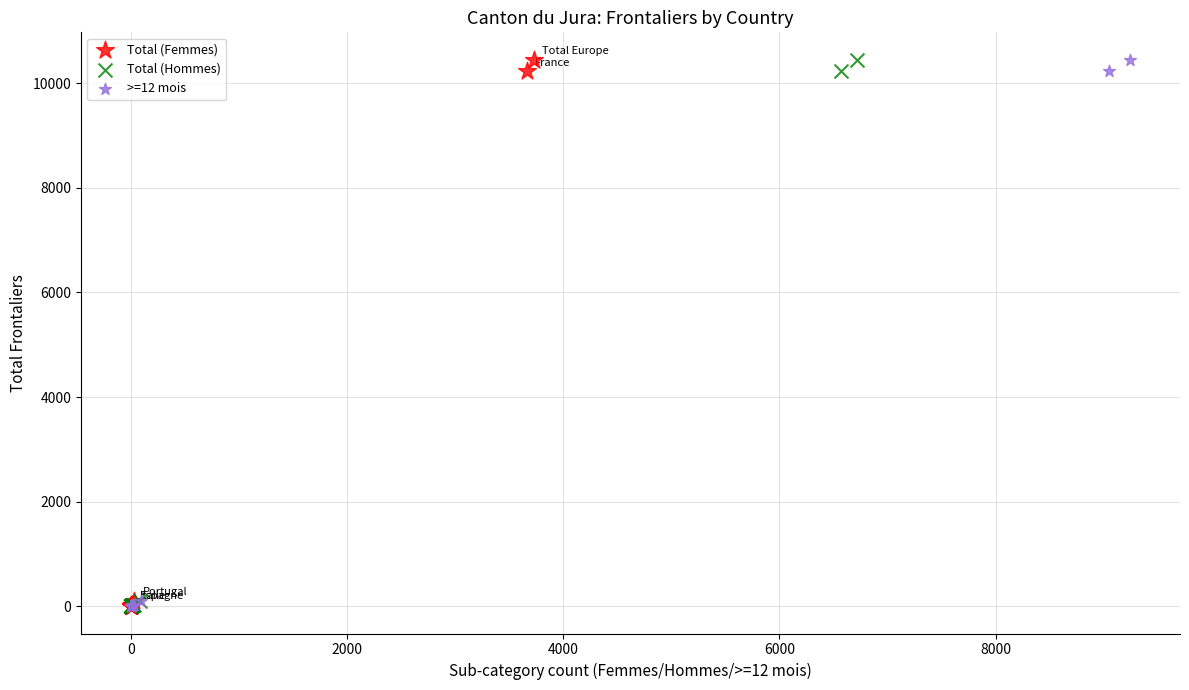

What are all the series names shown in the legend?

Total (Femmes), Total (Hommes), >=12 mois